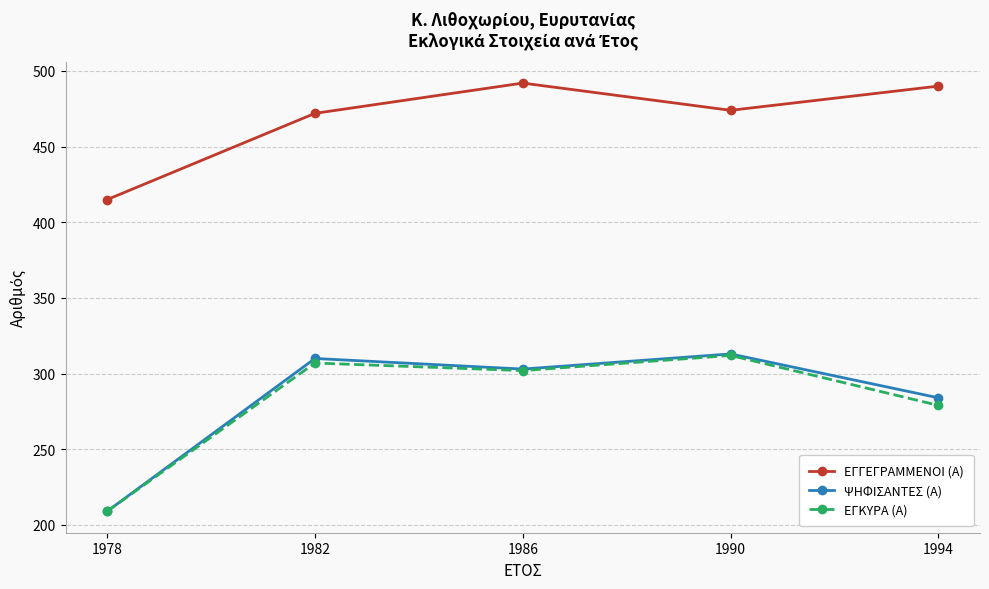

What is the maximum value shown in the chart?

492